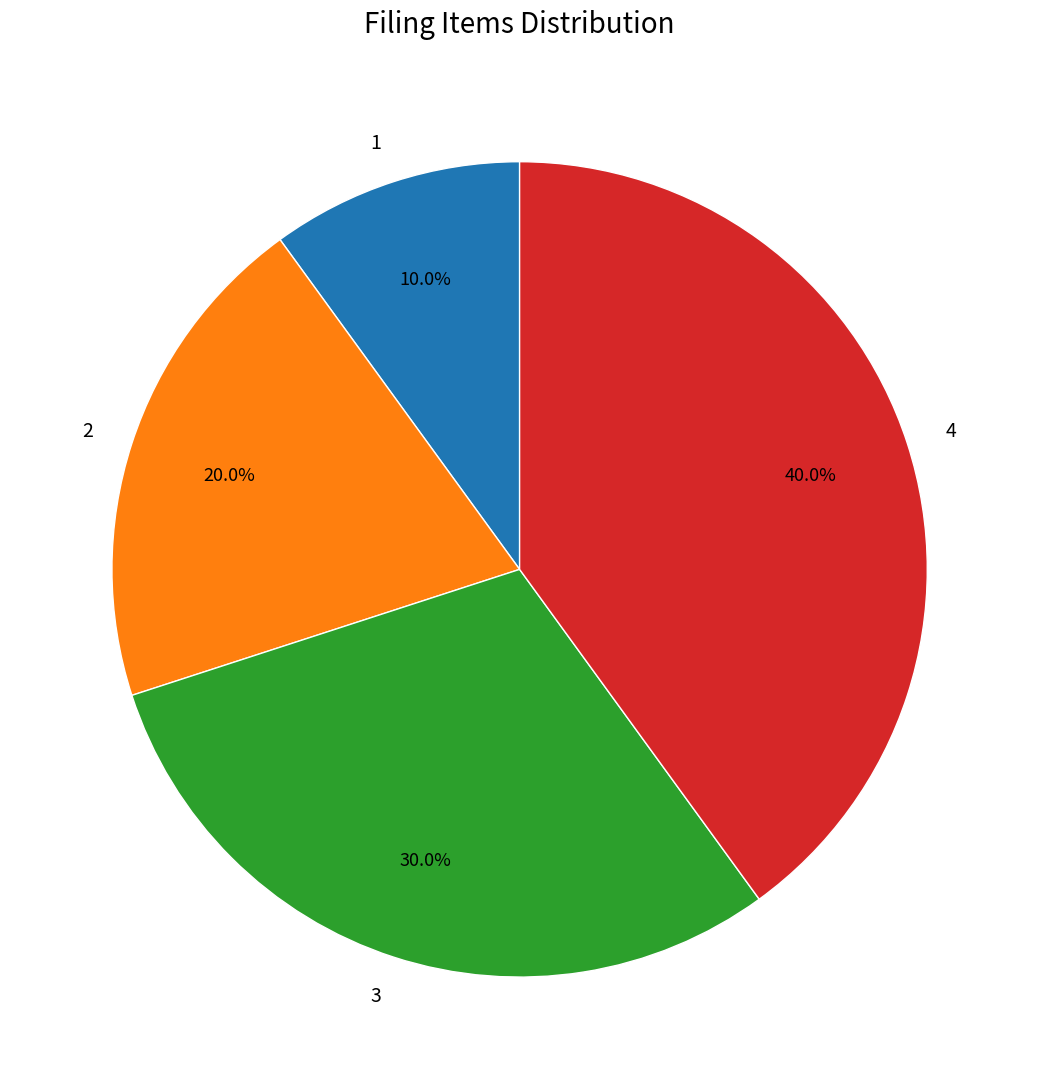

How many slices are in this pie chart?

4